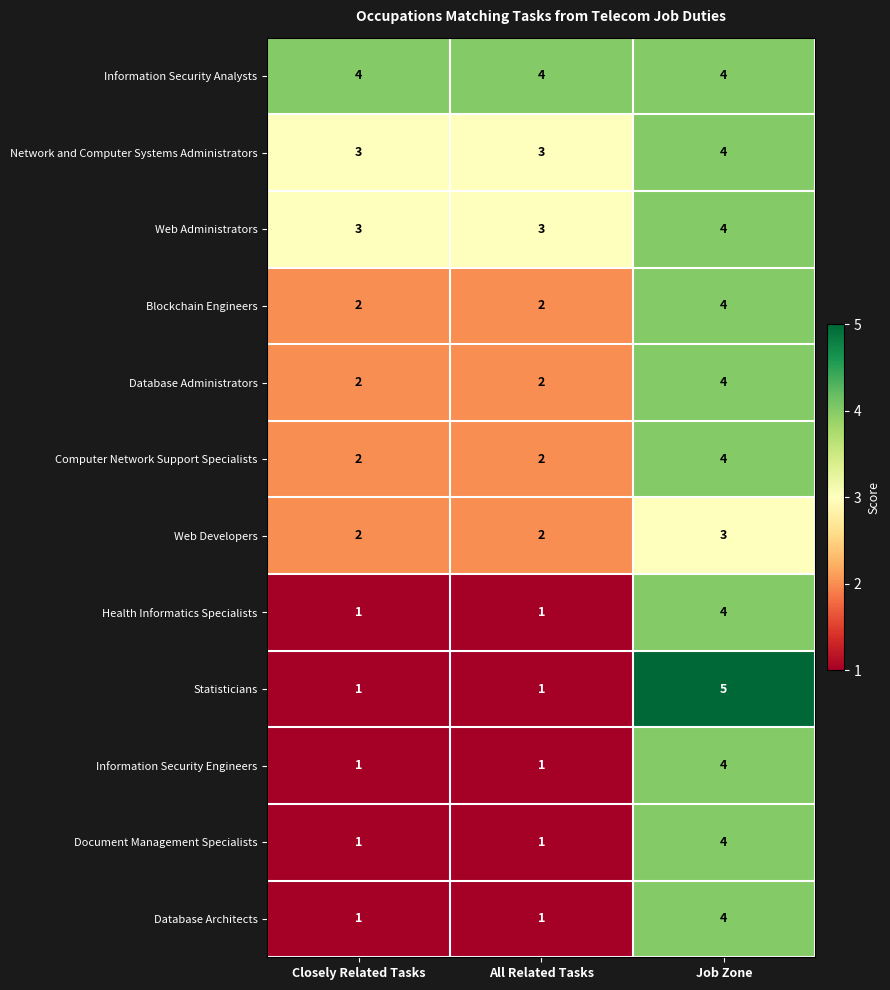

What is the lowest value of the Network and Computer Systems Administrators series?

3